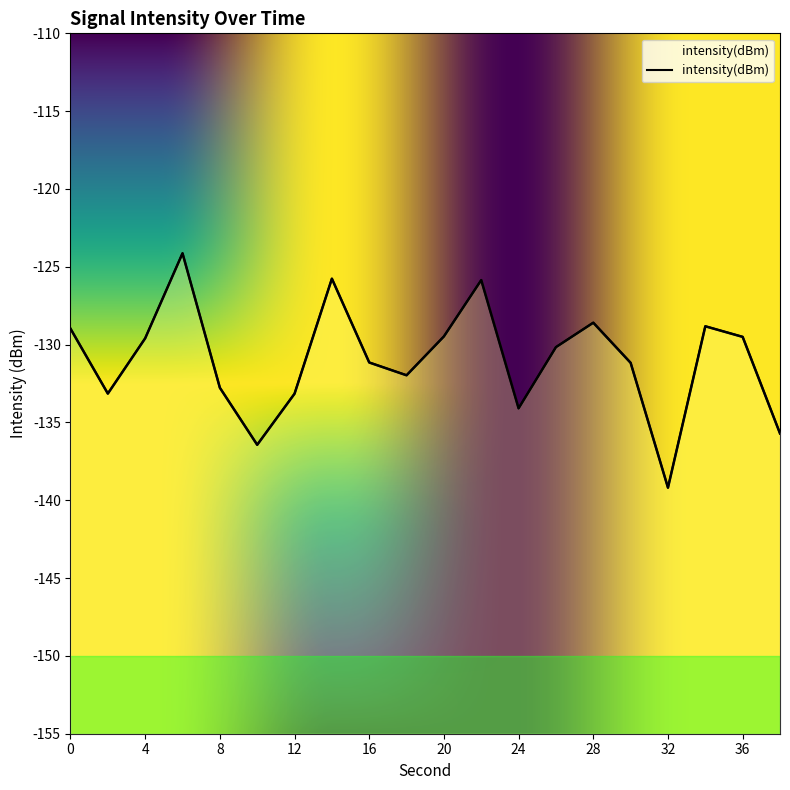

True or false: there are more than 1 points higher than both neighbors.

True